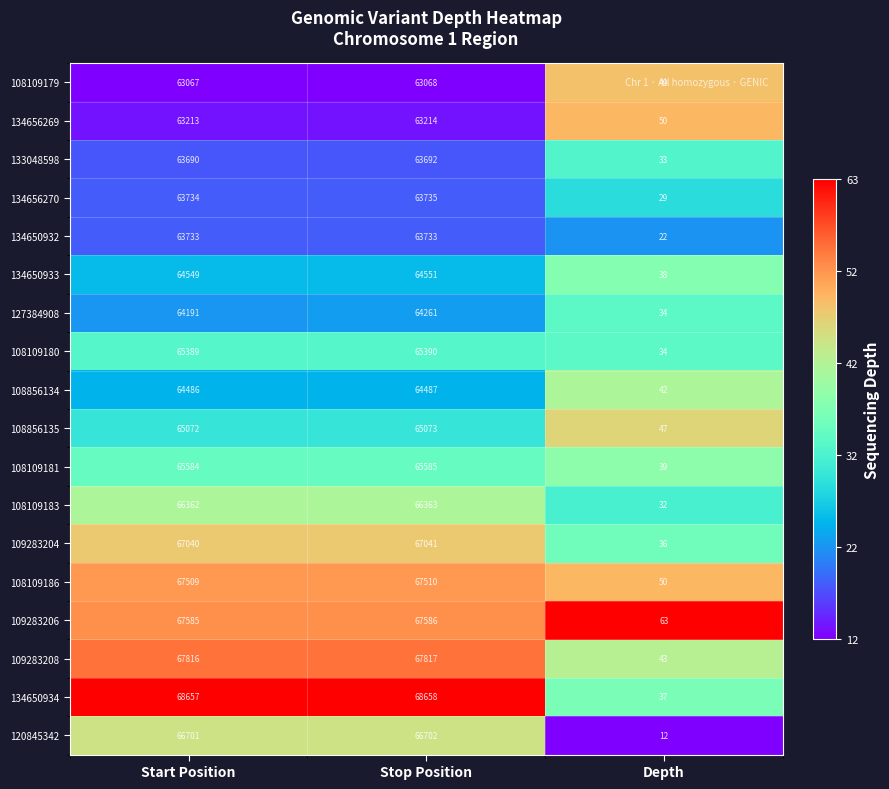

At which label is 108109181 closest to 32812?

Start Position